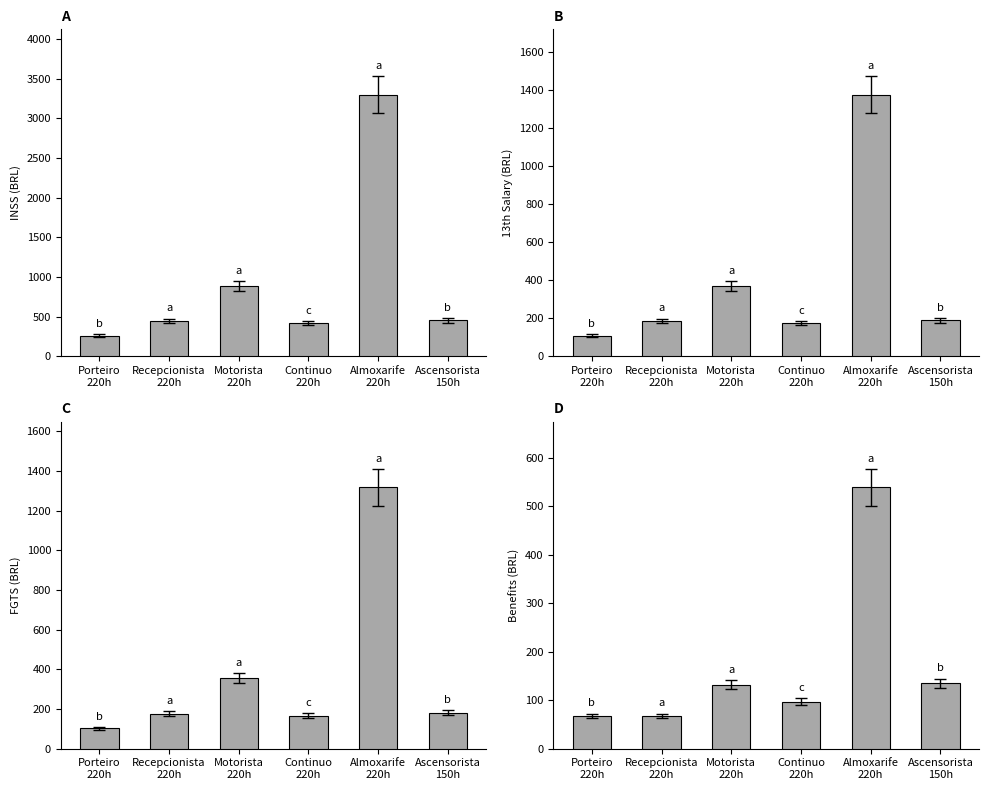

Which category has the highest value in the INSS series?

Almoxarife
220h